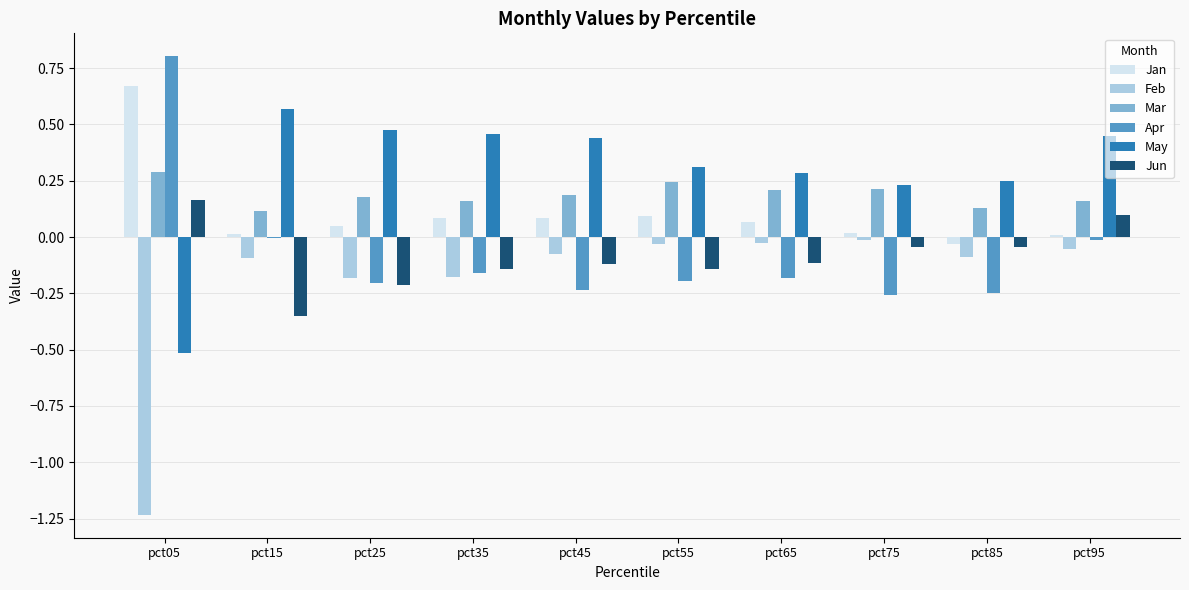

What is the total value across all series at pct15?

0.3